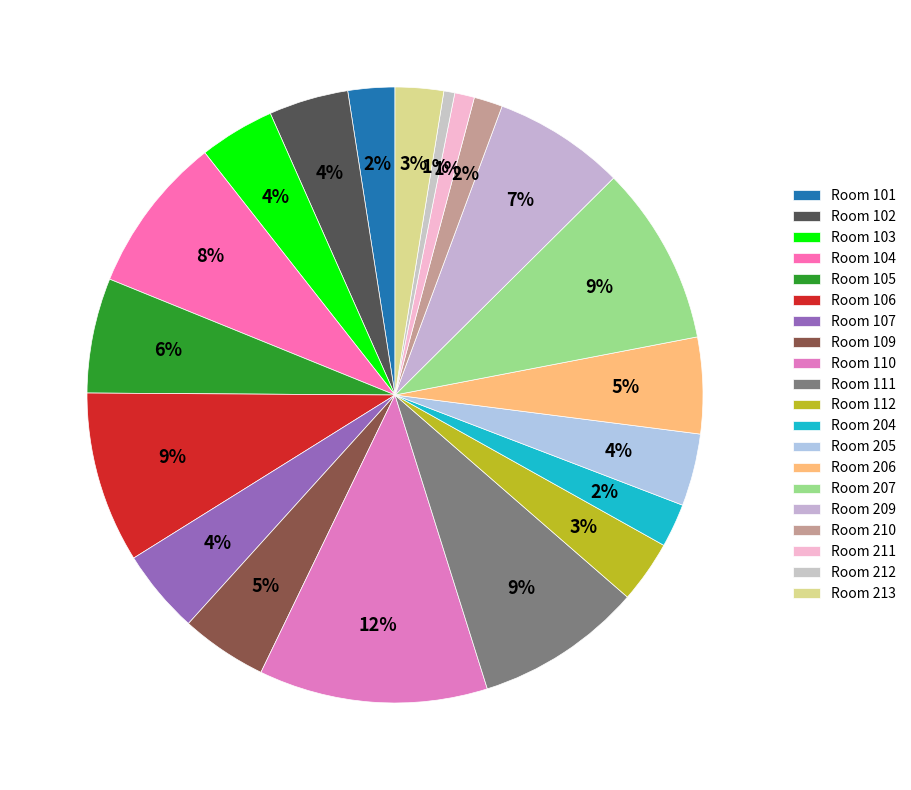

How many segments does this pie chart have?

20